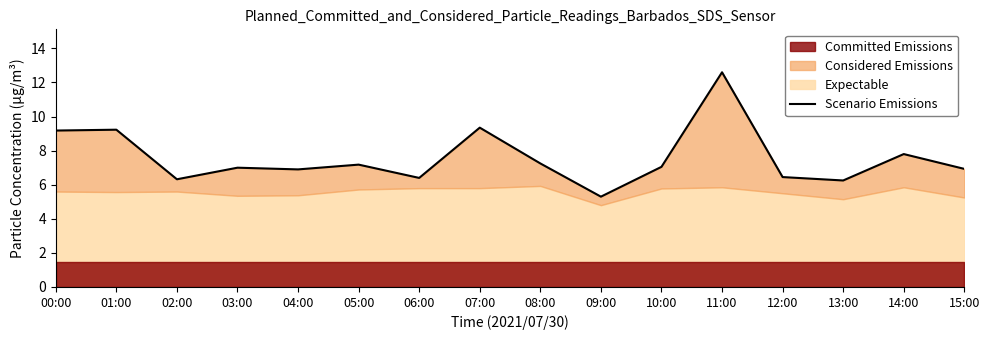

What is the value of the 2nd point from the left?

9.2